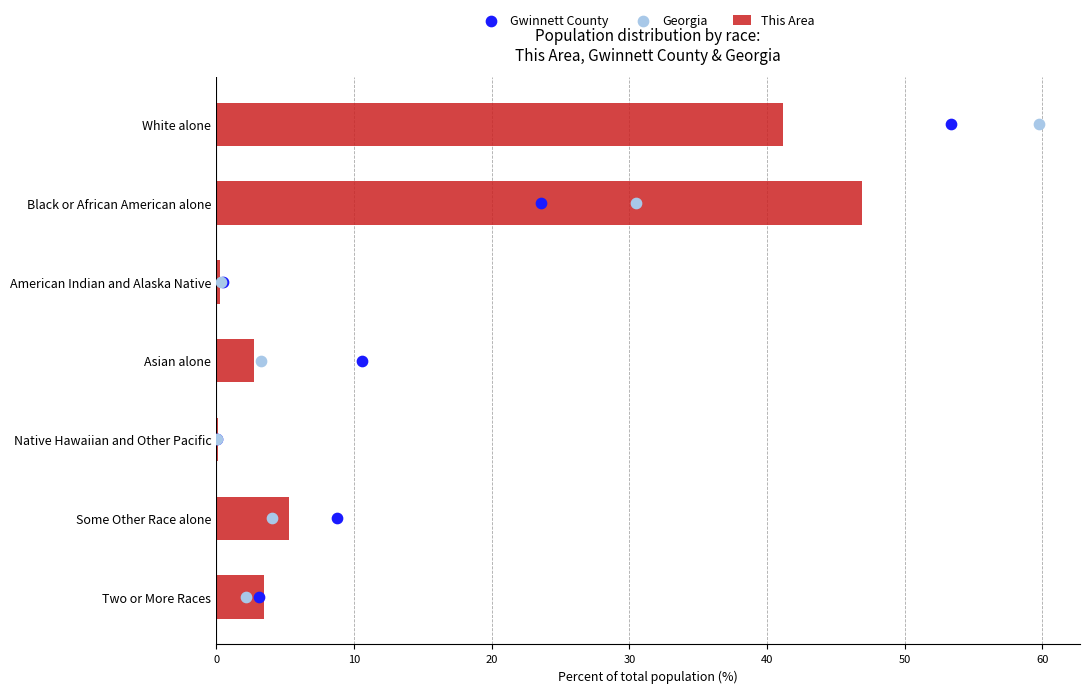

Is it true that This Area equals 66.6 at Black or African American alone?

False